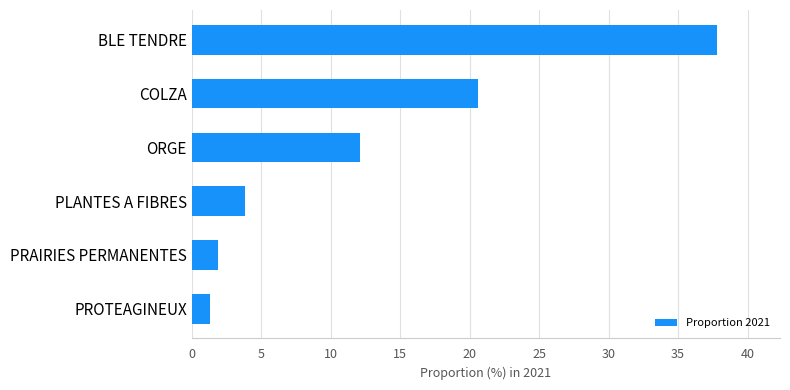

What is the difference between the maximum and minimum values?

36.5